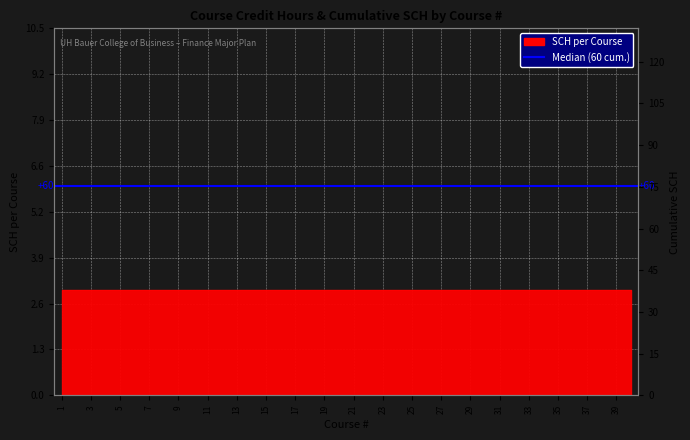

Reading left to right, transcribe all the data shown in this chart.

1=3	2=6	3=9	4=12	5=15	6=18	7=21	8=24	9=27	10=30	11=33	12=36	13=39	14=42	15=45	16=48	17=51	18=54	19=57	20=60	21=63	22=66	23=69	24=72	25=75	26=78	27=81	28=84	29=87	30=90	31=93	32=96	33=99	34=102	35=105	36=108	37=111	38=114	39=117	40=120